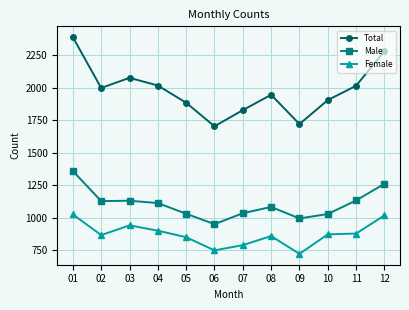

True or false: Female has a value of 791 at 07.

True